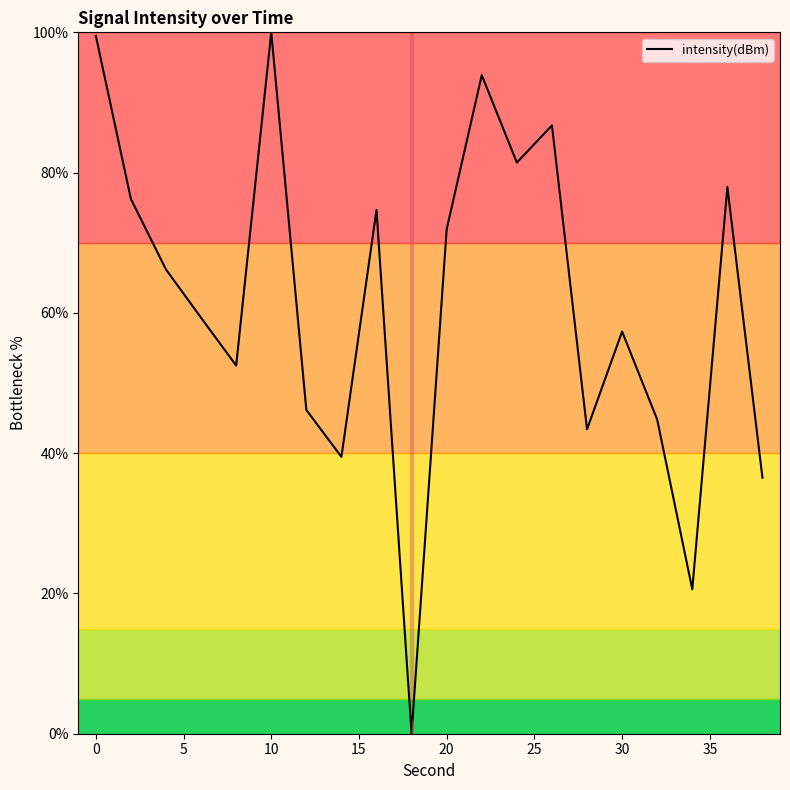

What is the greatest value displayed?

100.0